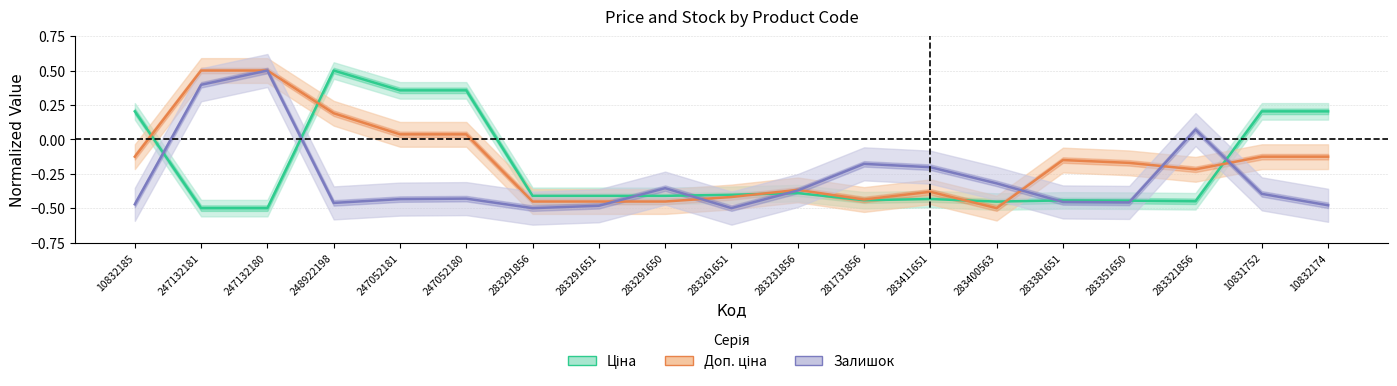

What value does the Доп. ціна series have at 283291650?

-0.5